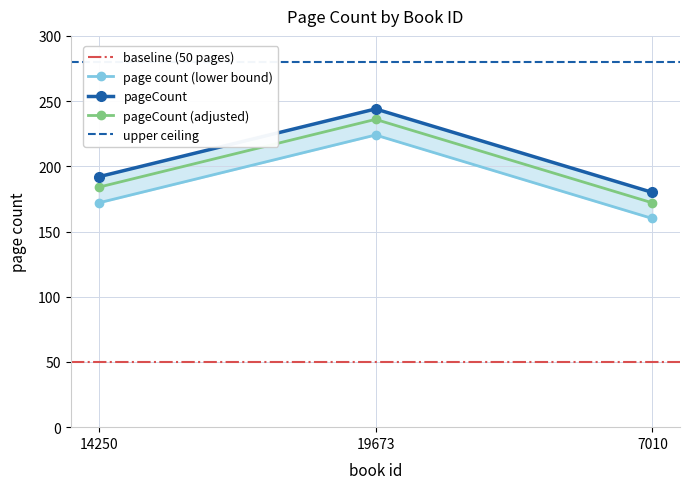

List the labels in order of value, largest first.

19673, 14250, 7010